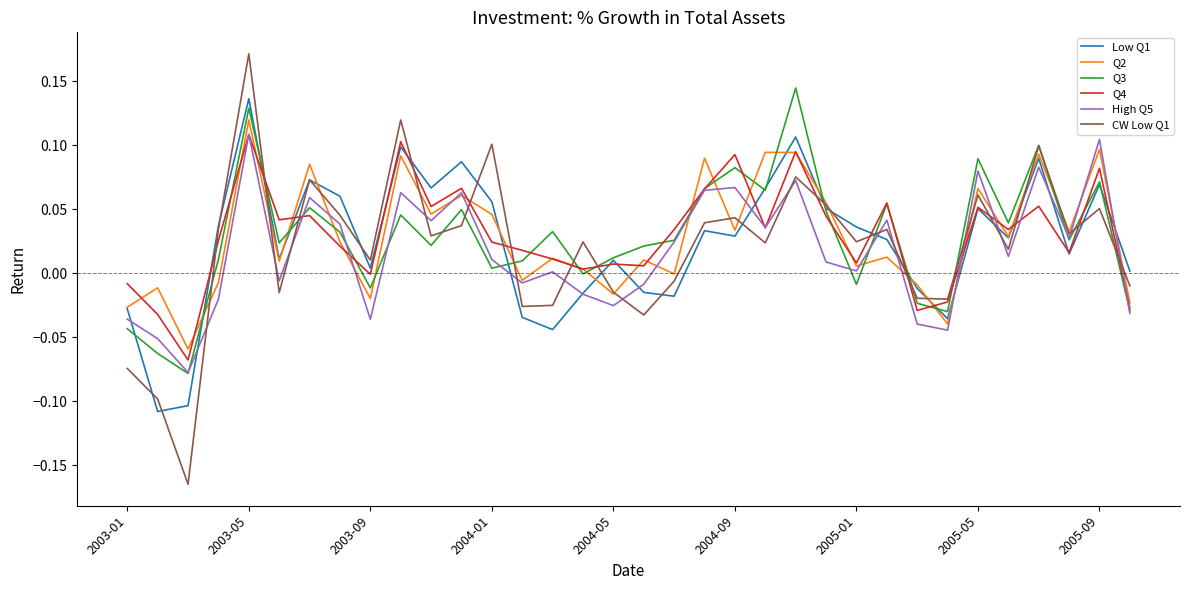

Which series has the largest range (max minus min)?

CW Low Q1